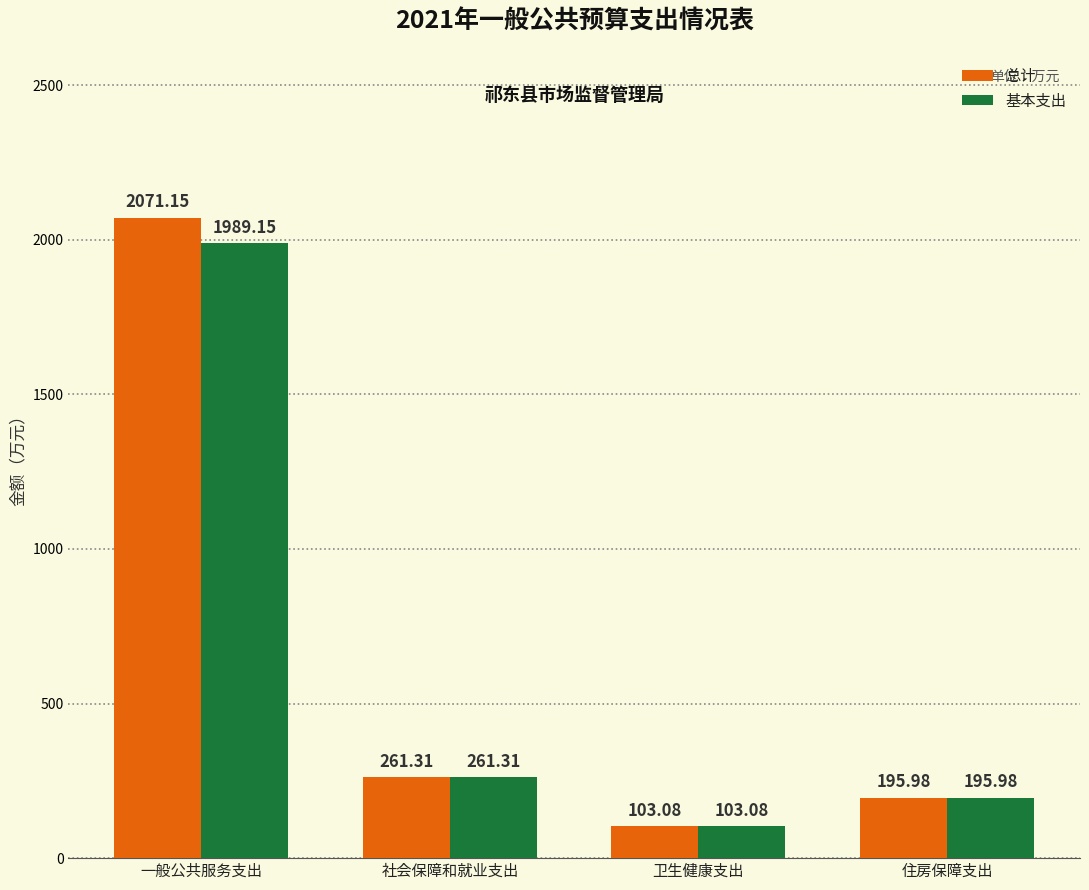

Does the chart contain any negative values?

No